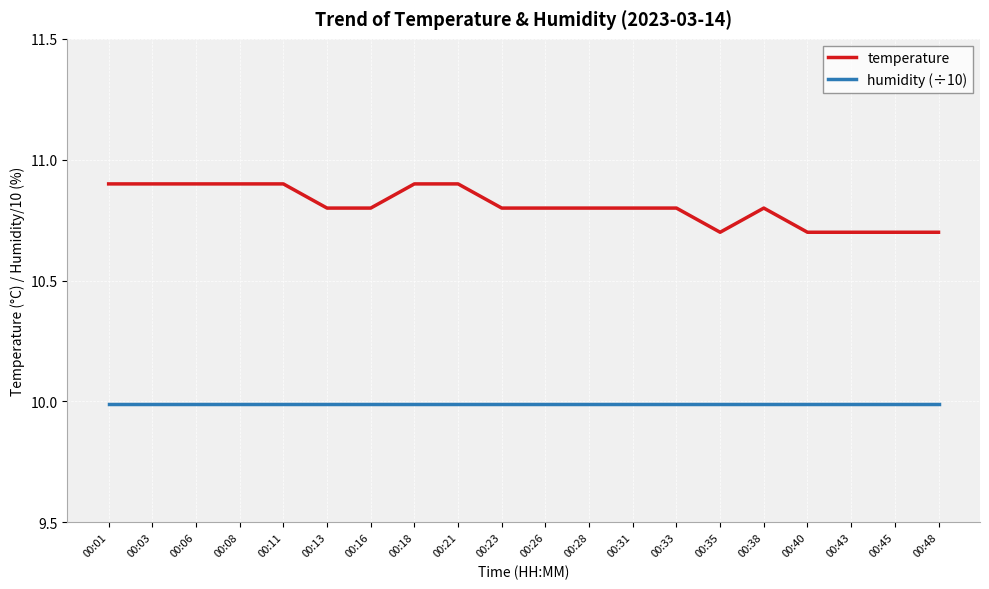

At how many categories does at least one series exceed 10?

20